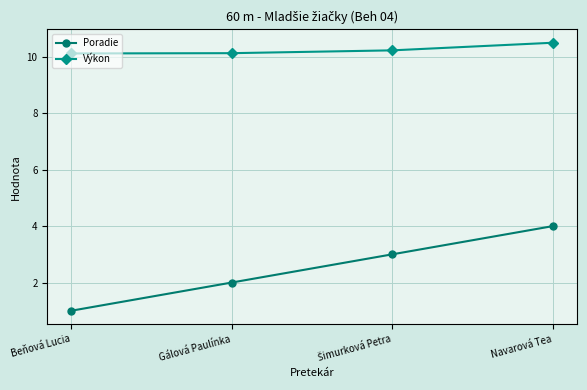

What is the difference between the highest and lowest values at Beňová Lucia?

9.1